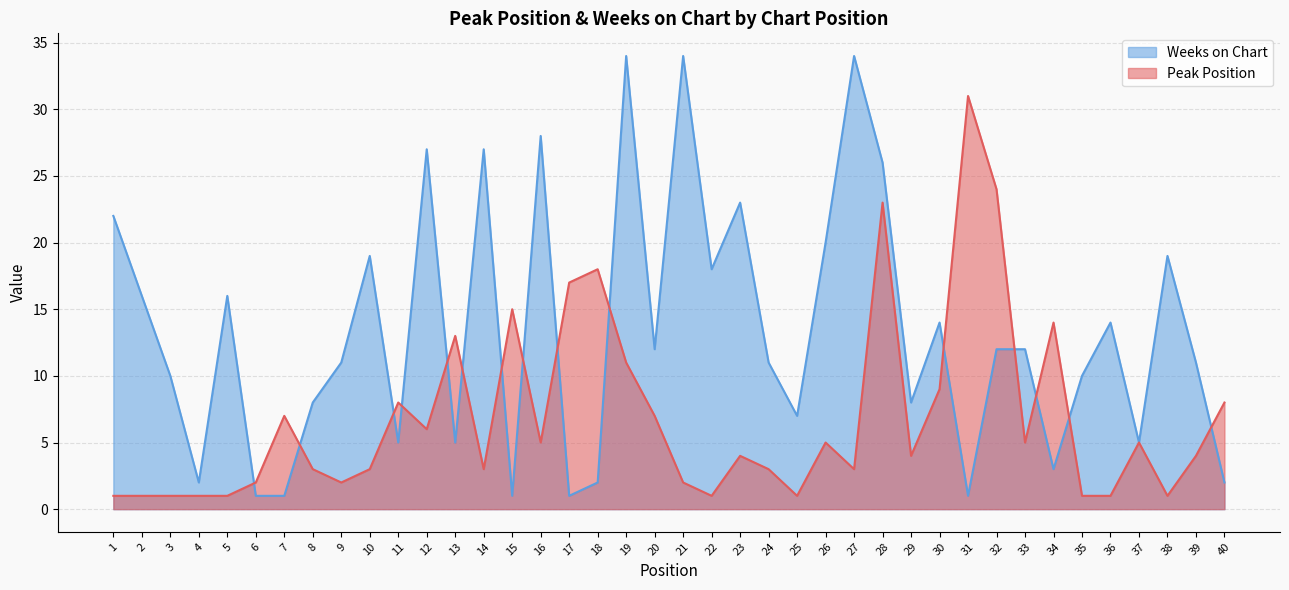

Which series has the widest spread of values?

Weeks on Chart